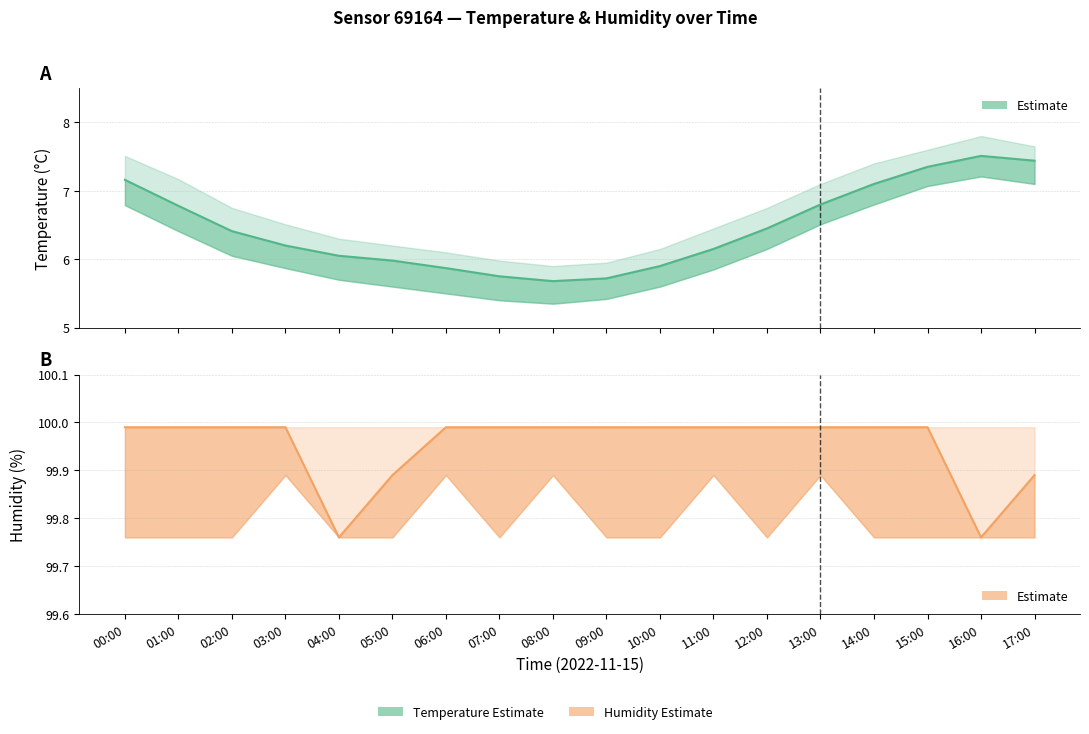

Which series has the widest spread of values?

temperature_upper